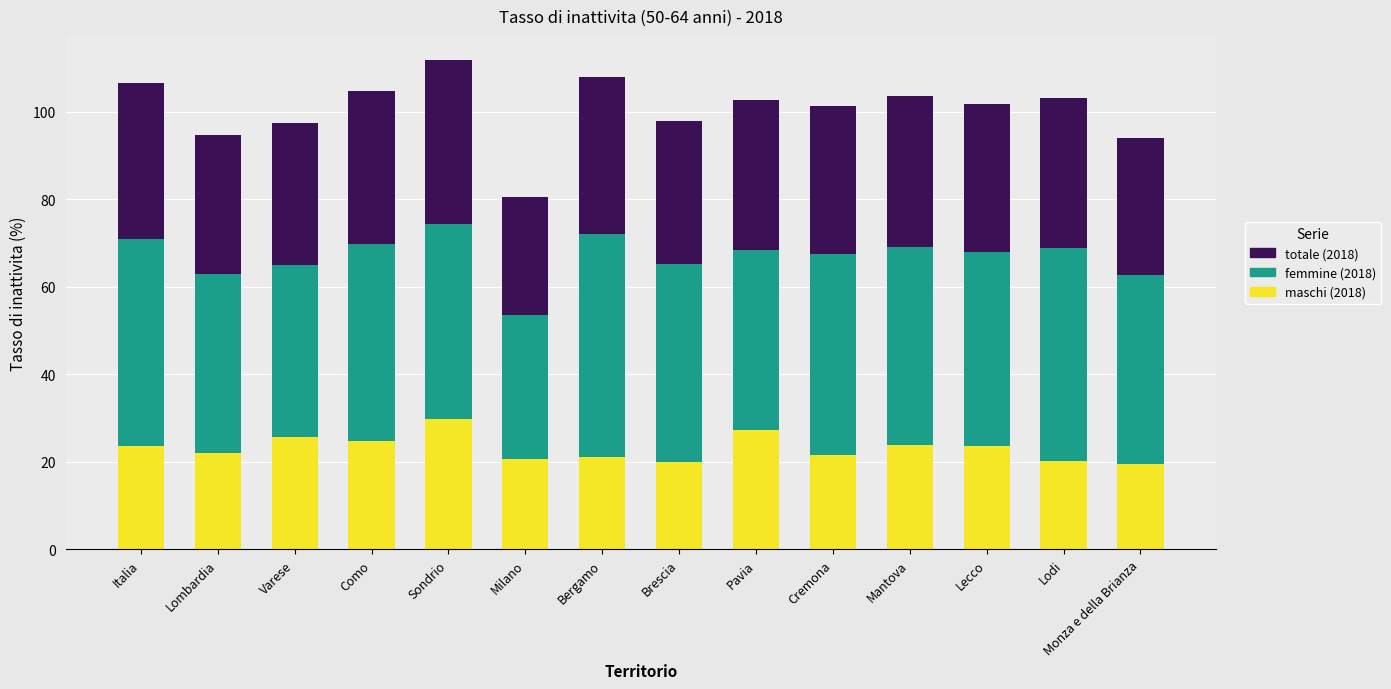

Does the chart contain stacked bars?

Yes